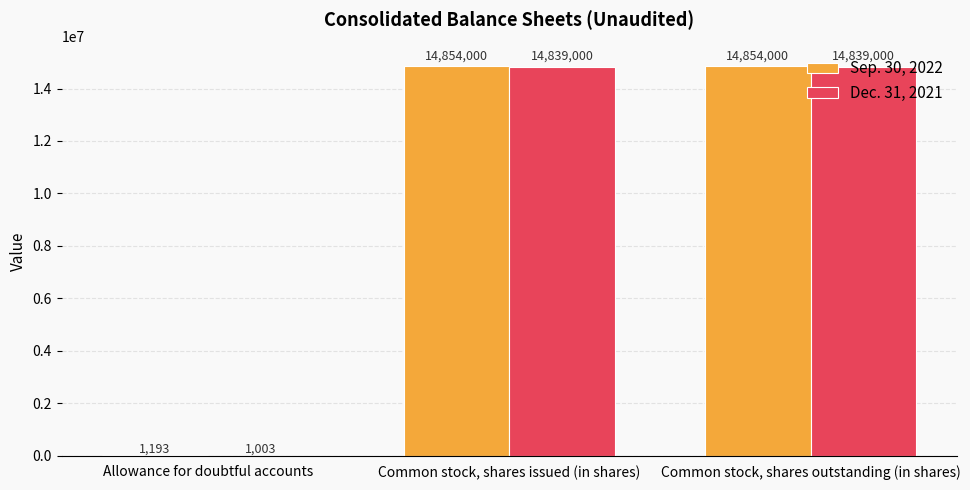

What is the greatest value displayed?

14854000